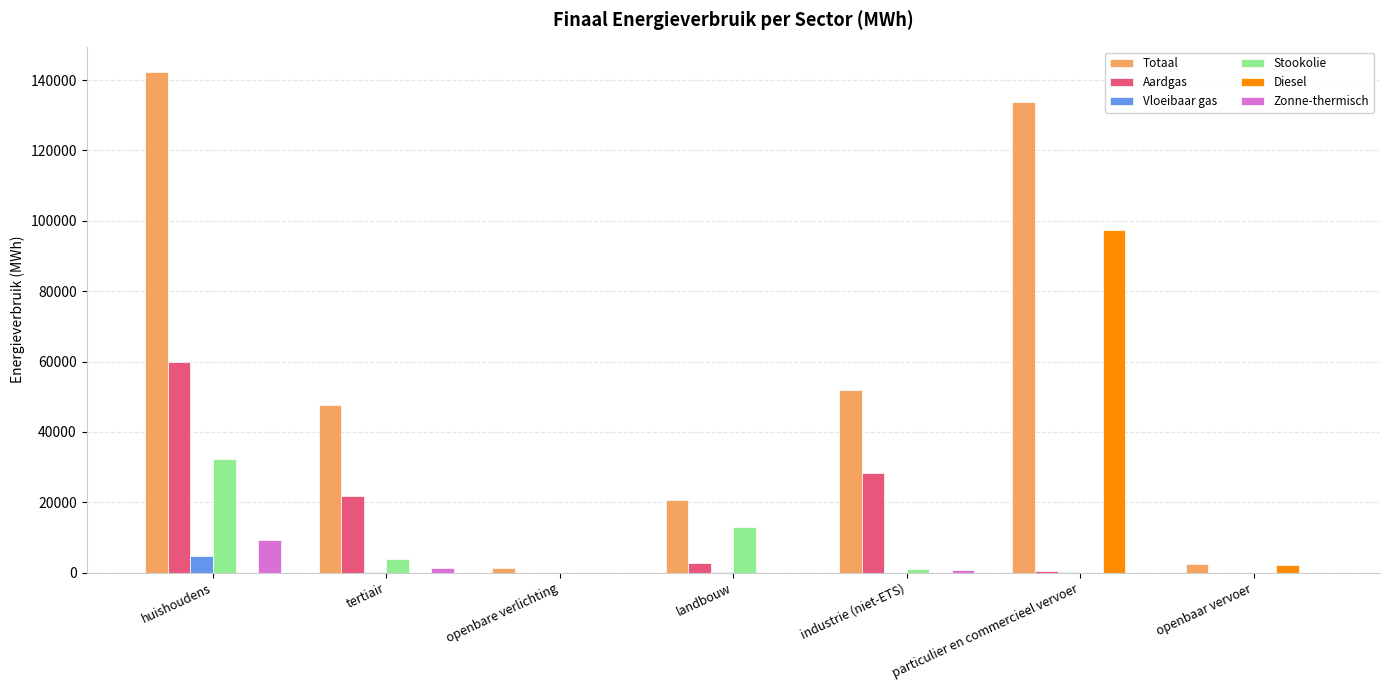

What is the highest value of the Stookolie series?

32182.4